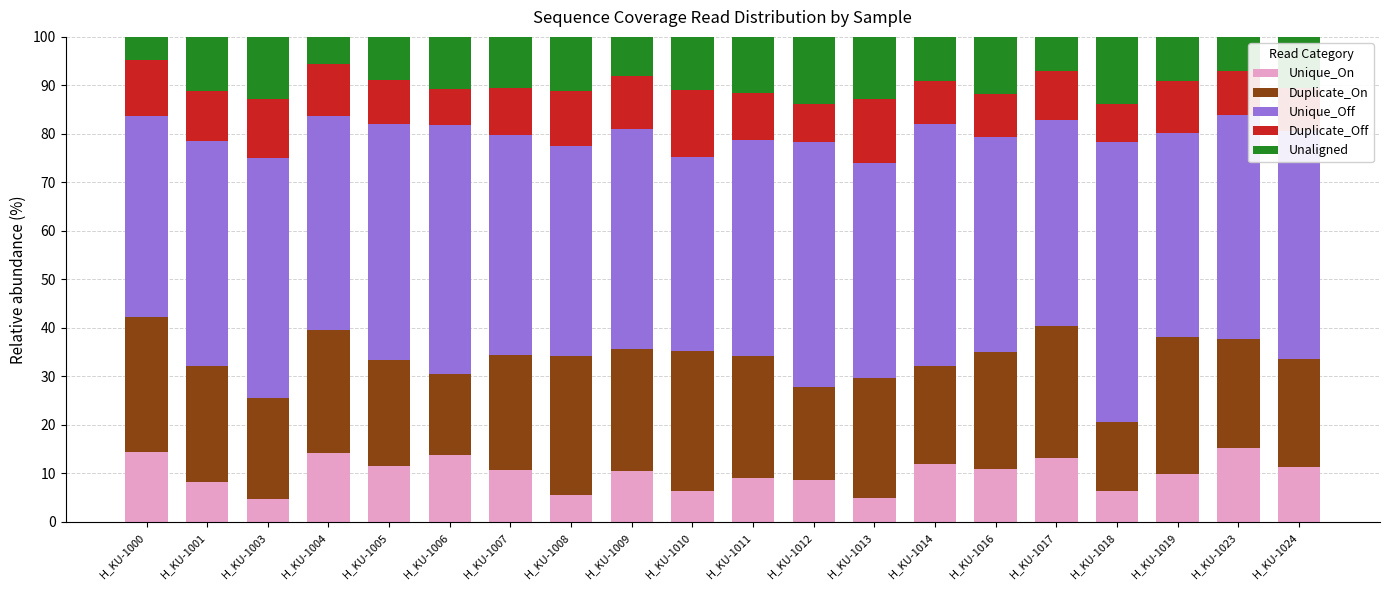

What is the total value across all series at H_KU-1006?

100.0